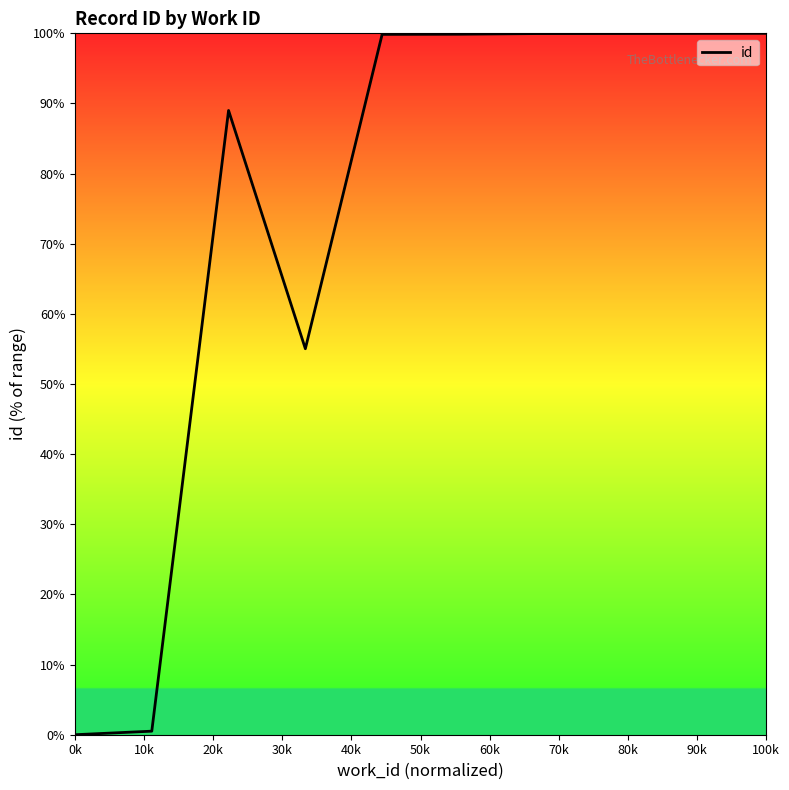

What is the greatest value displayed?

100.0